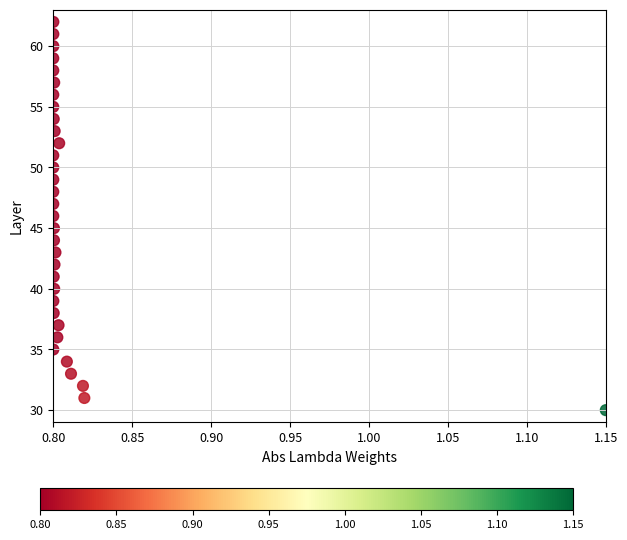

Count the number of points in this scatter plot.

33